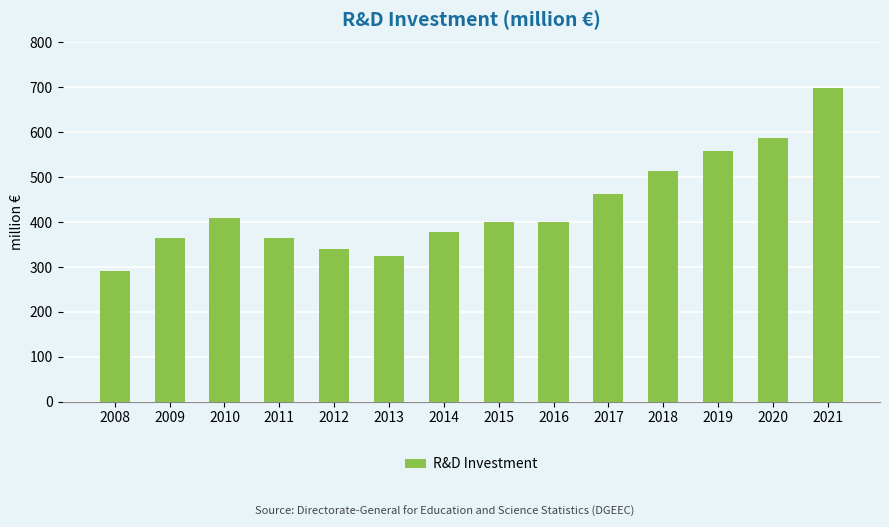

At which label does the data first exceed 401?

2010